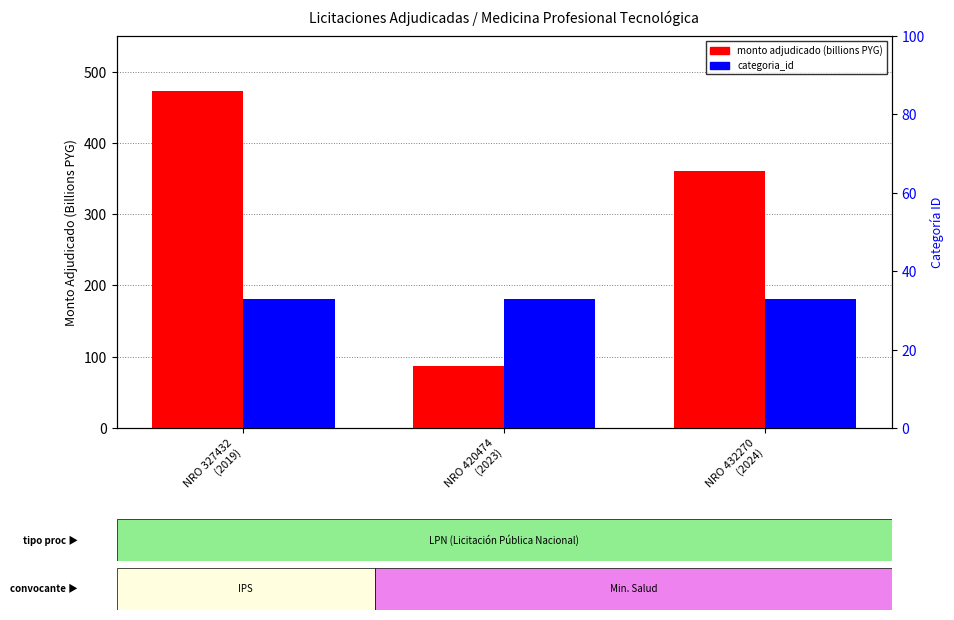

How many values in the monto adjudicado (billions PYG) series exceed 360?

1